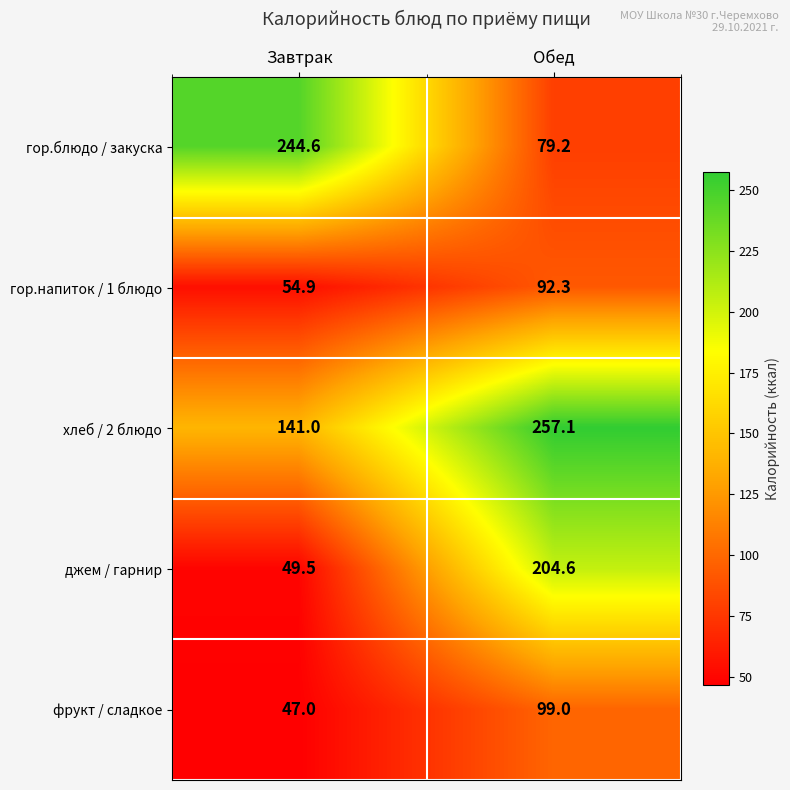

Which series has the largest range (max minus min)?

гор.блюдо / закуска